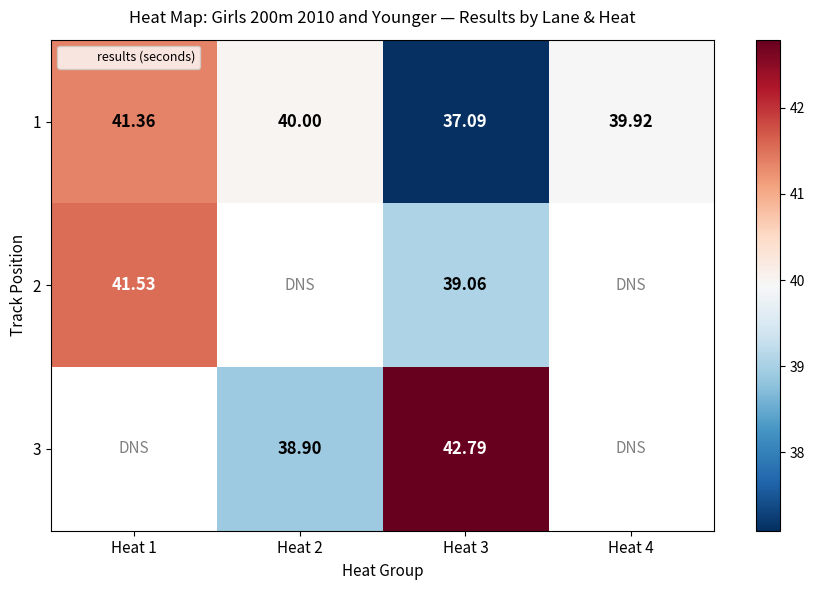

What is the maximum value shown in the chart?

42.8